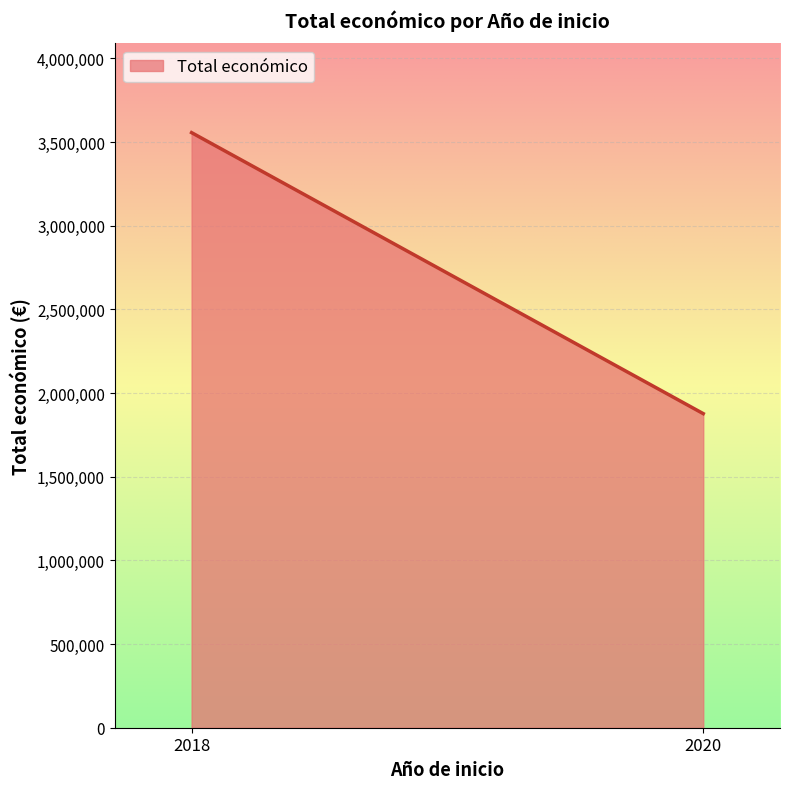

List the labels in order of value, largest first.

2018, 2020